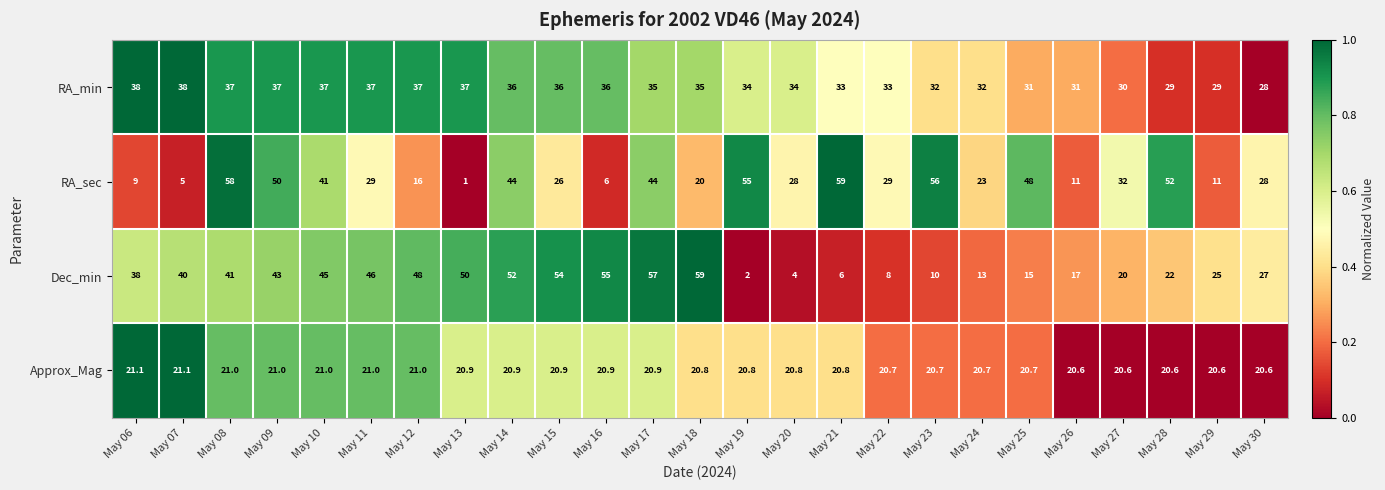

Which series changed the most between May 25 and May 27?

RA_sec